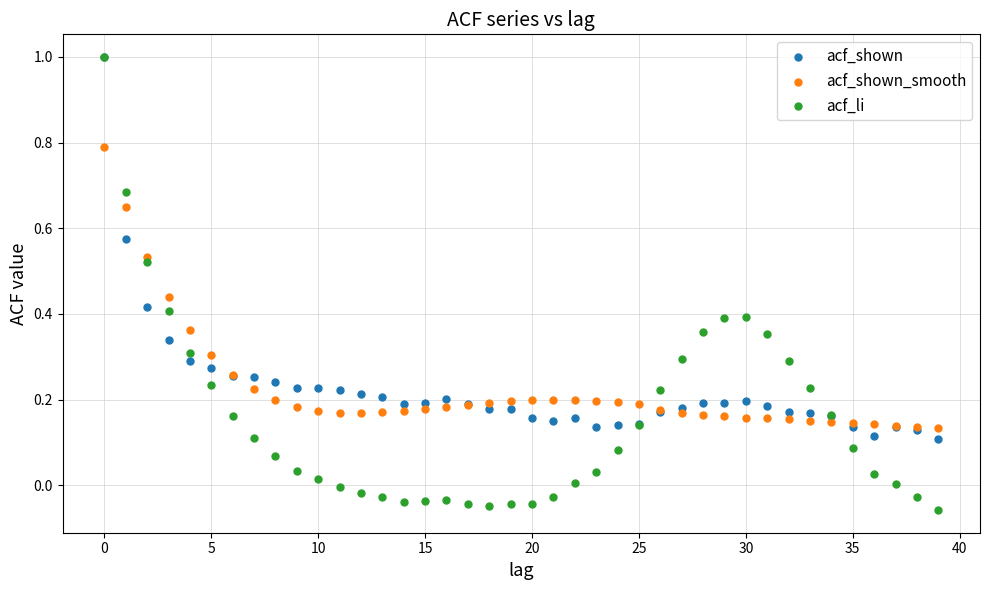

What are all the series names shown in the legend?

acf_shown, acf_shown_smooth, acf_li